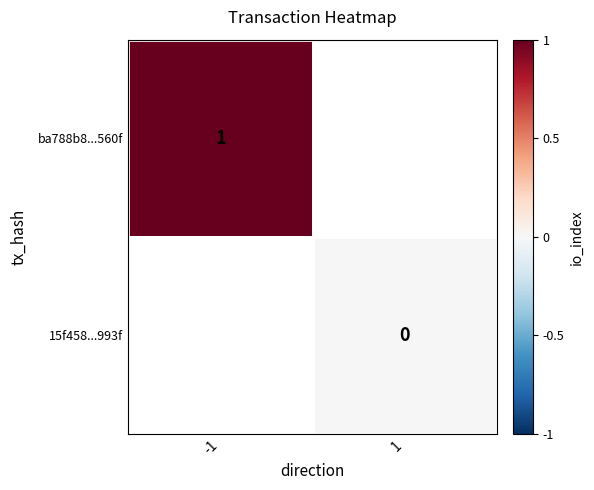

What is the maximum value for ba788b8...560f?

1.0